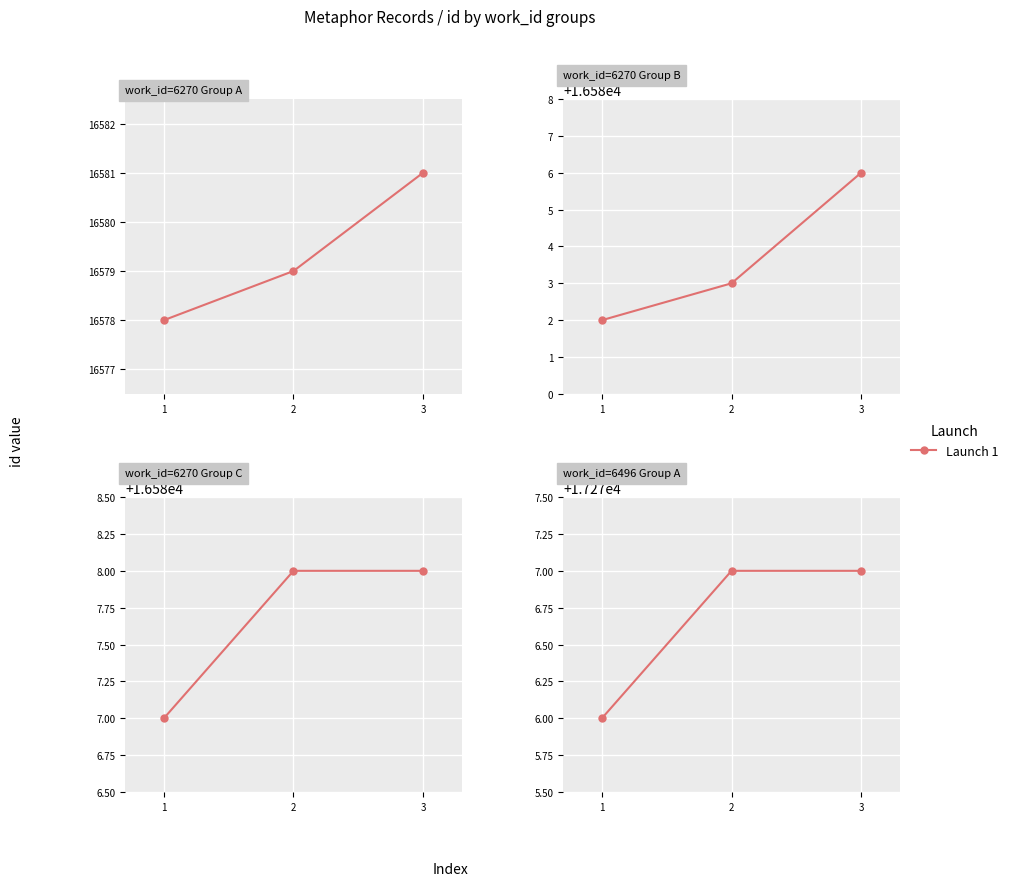

The chart shows a value of 3859 at 2. True or false?

False